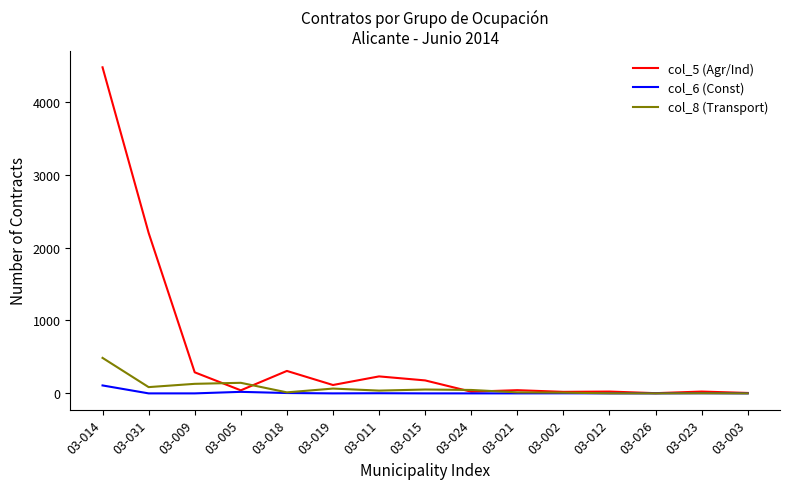

At which category is the sum across all series the highest?

03-014